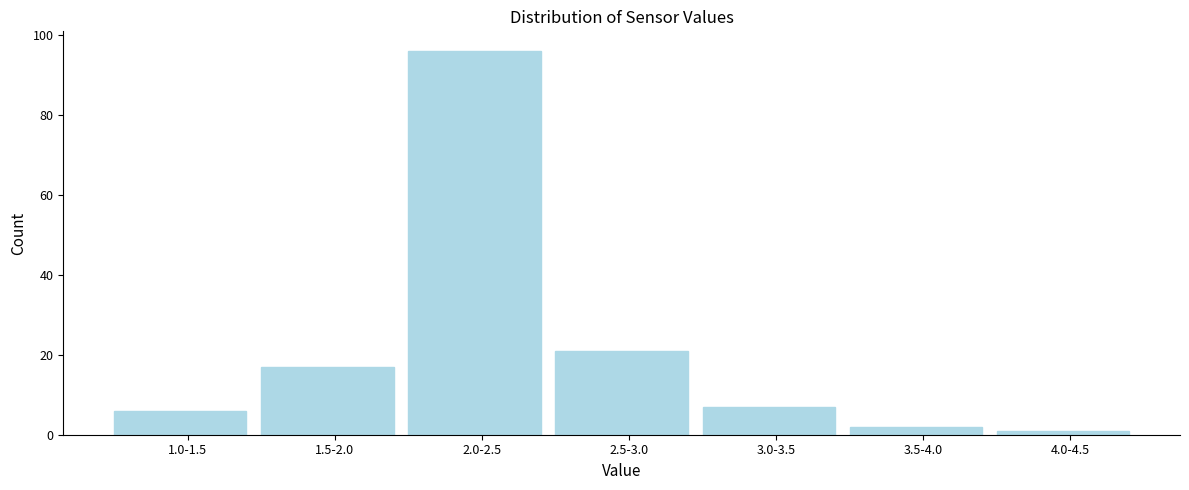

Reading left to right, extract all data points from this chart.

1.0-1.5=6	1.5-2.0=17	2.0-2.5=96	2.5-3.0=21	3.0-3.5=7	3.5-4.0=2	4.0-4.5=1